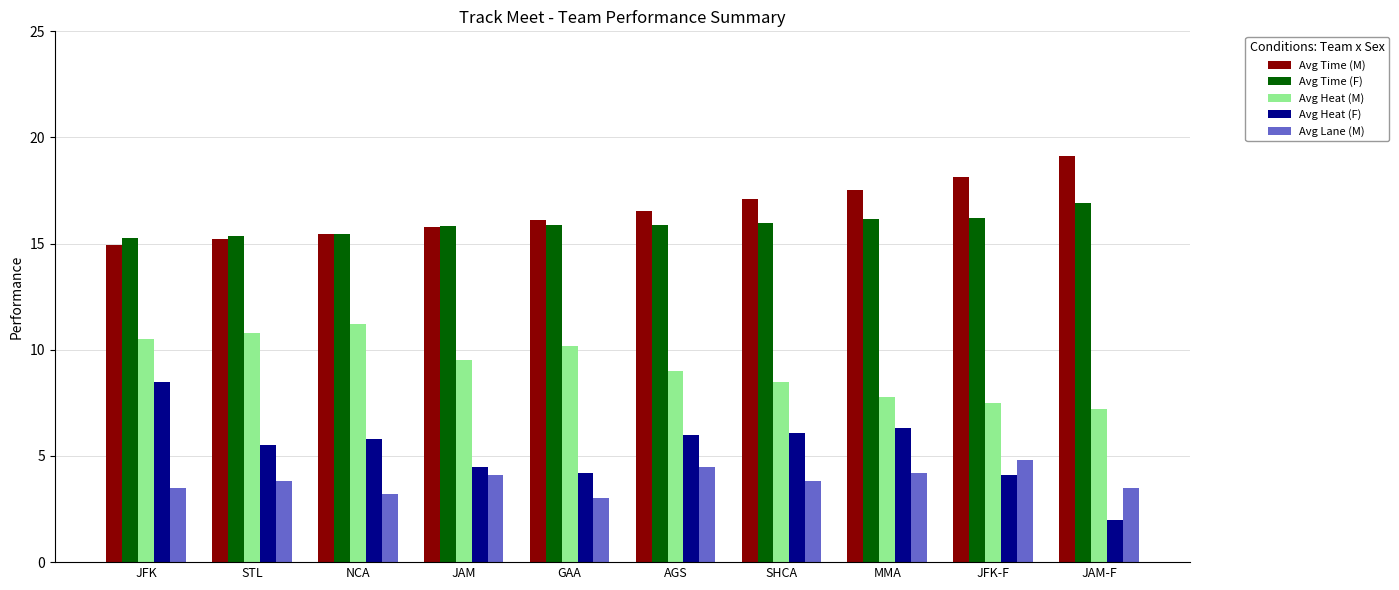

Between JFK and AGS, which series saw the biggest shift?

Avg Heat (F)